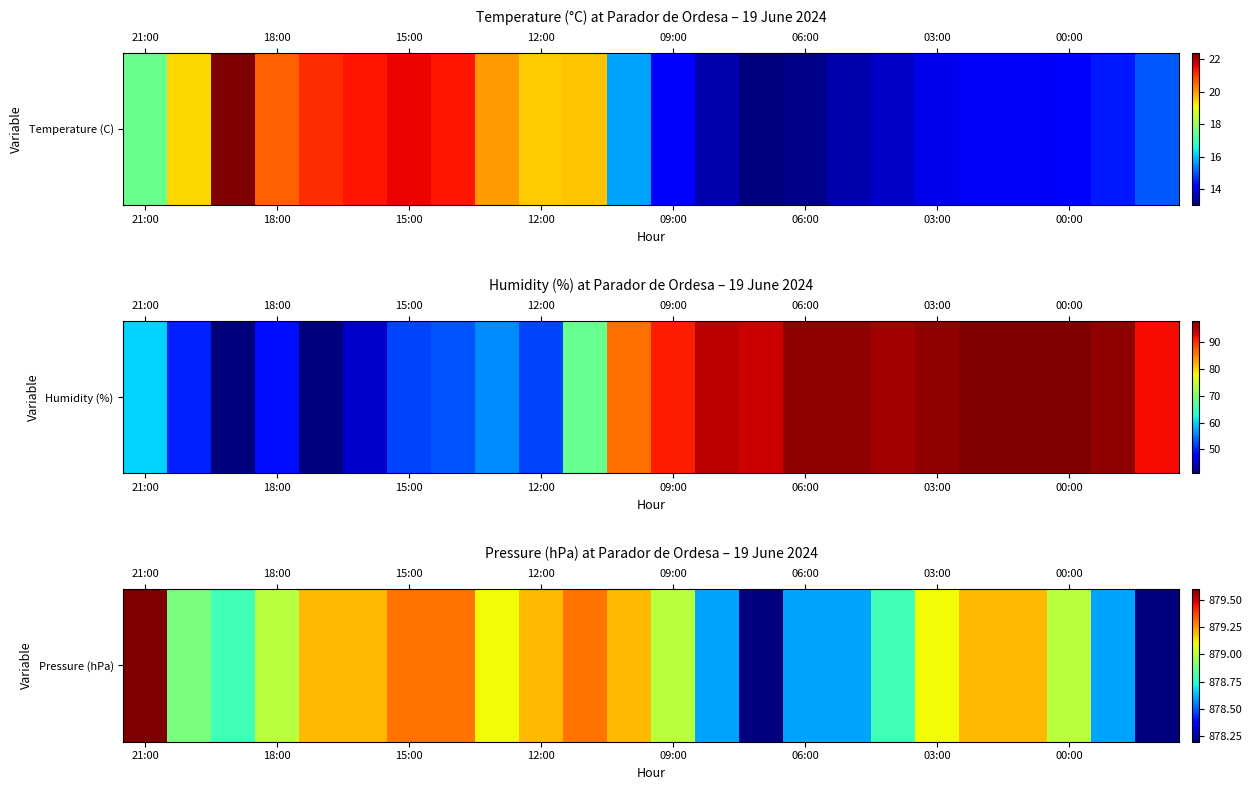

The value at 09:00 is 211.8. True or false?

False